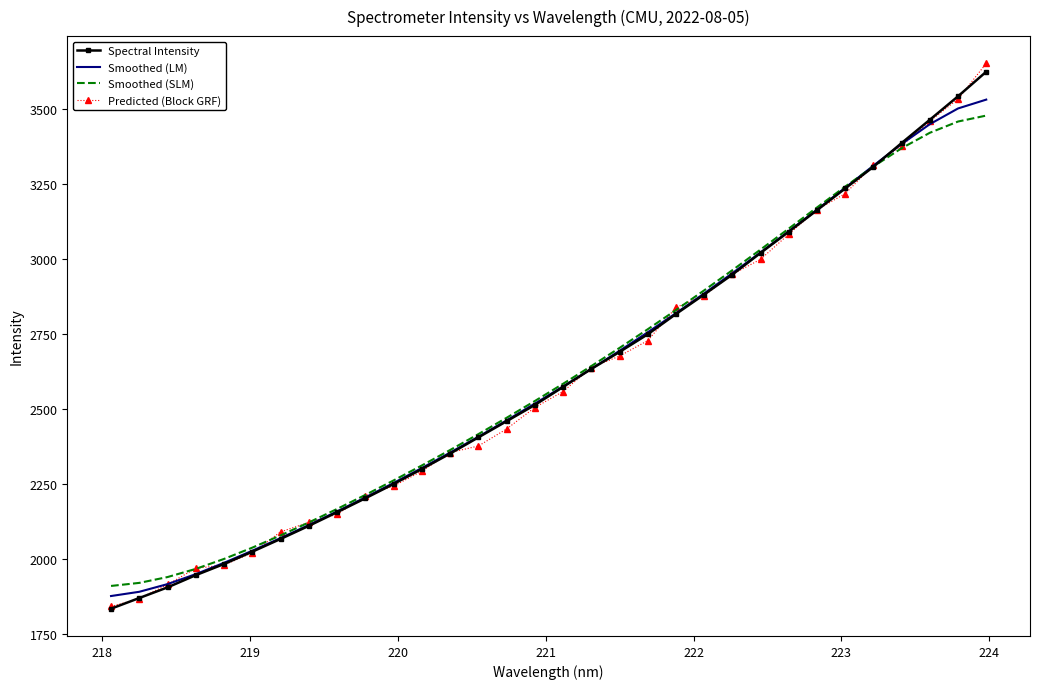

What is the highest value of the Smoothed (SLM) series?

3479.4